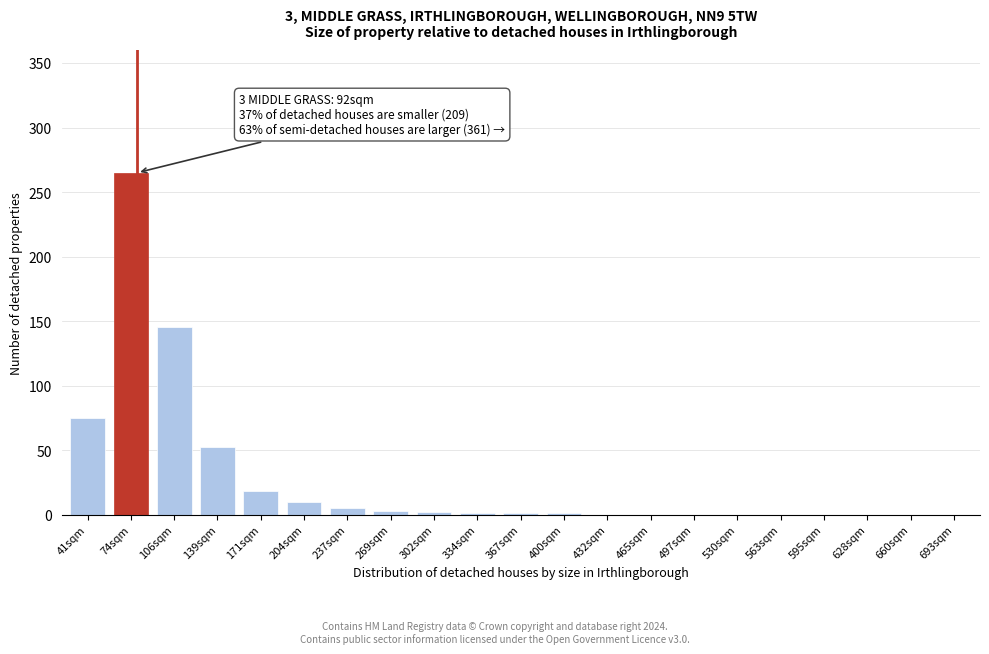

The chart shows a value of 0 at 628sqm. True or false?

True